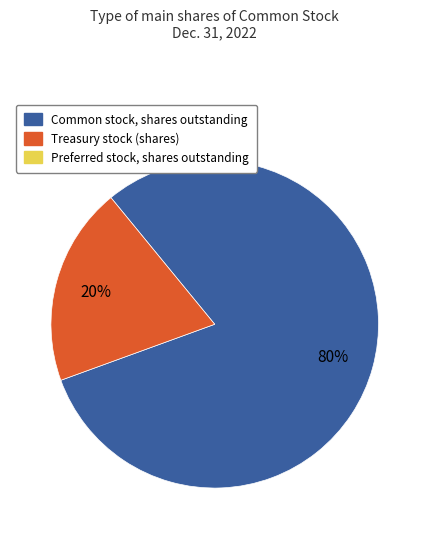

Does any single category account for the majority?

Yes